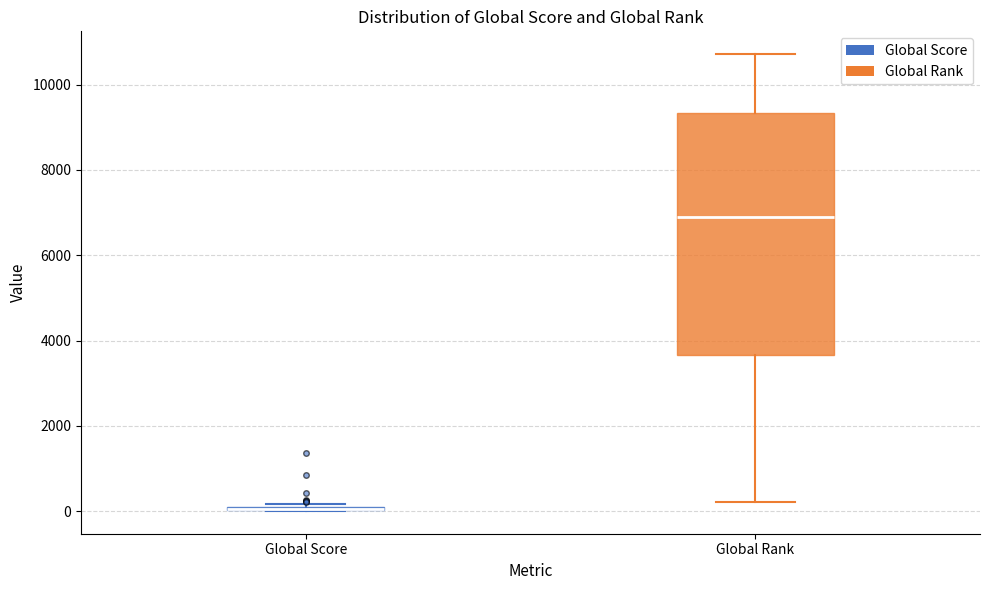

Where is the upper edge of the box for Global Score on the y-axis? The values are not printed on the chart, so give them approximately, as read against the axis.

200